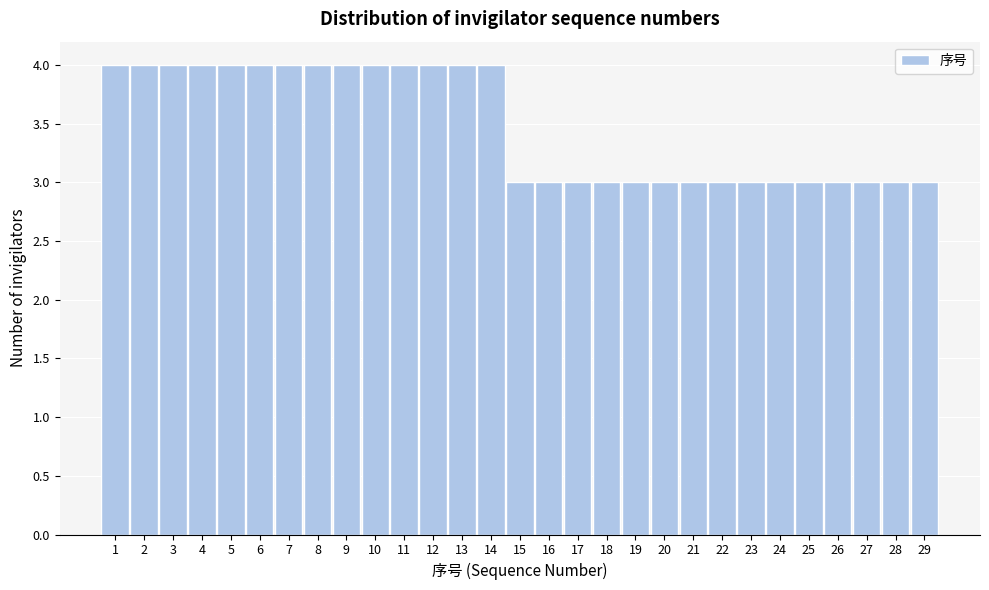

Reading left to right, transcribe this chart: for each bar, give the range it covers on the x-axis and its height. The values are not printed on the chart, so give them approximately, as read against the axis.

0.5 to 1.5: 4
1.5 to 2.5: 4
2.5 to 3.5: 4
3.5 to 4.5: 4
4.5 to 5.5: 4
5.5 to 6.5: 4
6.5 to 7.5: 4
7.5 to 8.5: 4
8.5 to 9.5: 4
9.5 to 10.5: 4
10.5 to 11.5: 4
11.5 to 12.5: 4
12.5 to 13.5: 4
13.5 to 14.5: 4
14.5 to 15.5: 3
15.5 to 16.5: 3
16.5 to 17.5: 3
17.5 to 18.5: 3
18.5 to 19.5: 3
19.5 to 20.5: 3
20.5 to 21.5: 3
21.5 to 22.5: 3
22.5 to 23.5: 3
23.5 to 24.5: 3
24.5 to 25.5: 3
25.5 to 26.5: 3
26.5 to 27.5: 3
27.5 to 28.5: 3
28.5 to 29.5: 3